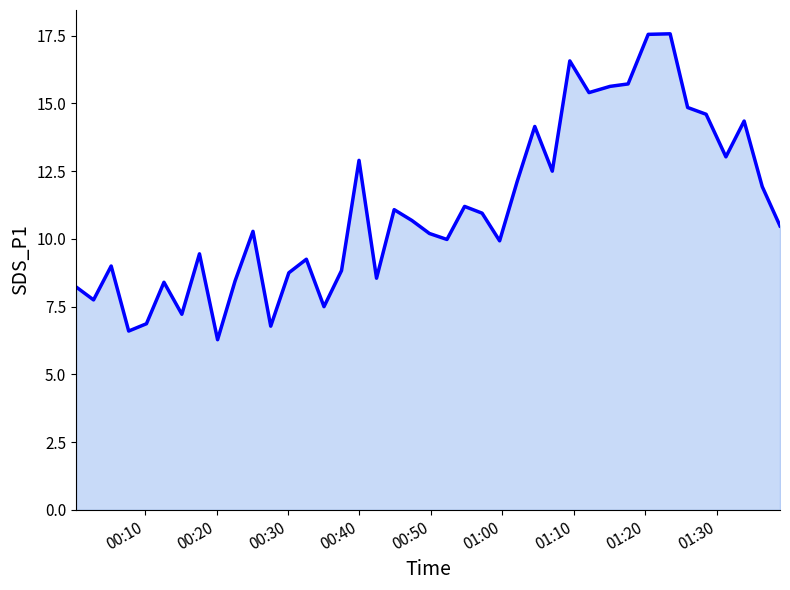

What is the minimum value shown in the chart?

6.3